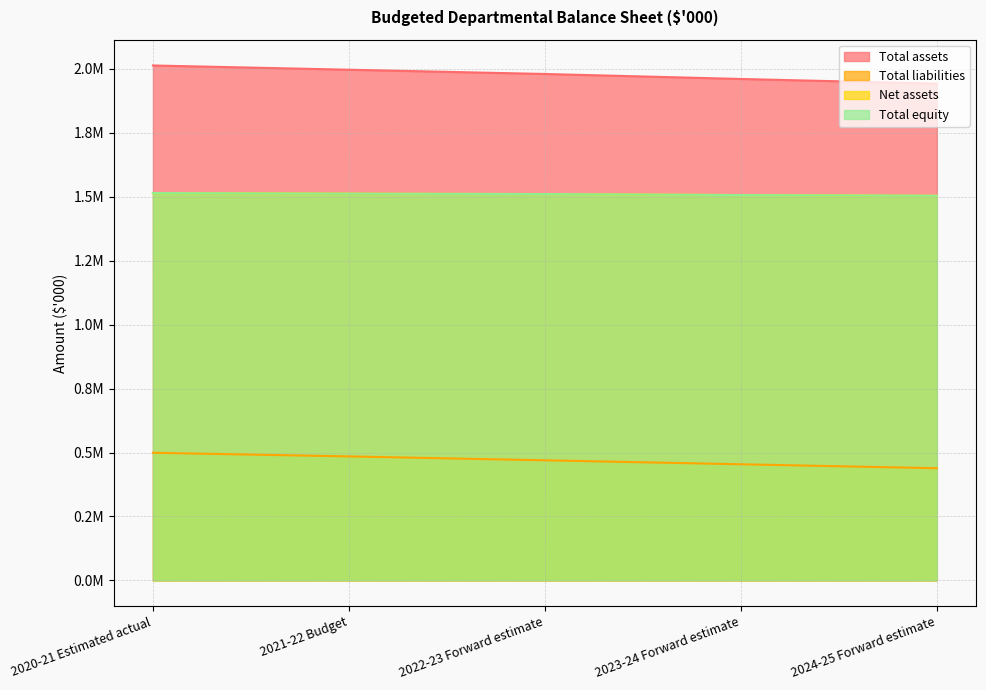

What is the minimum value shown in the chart?

438491